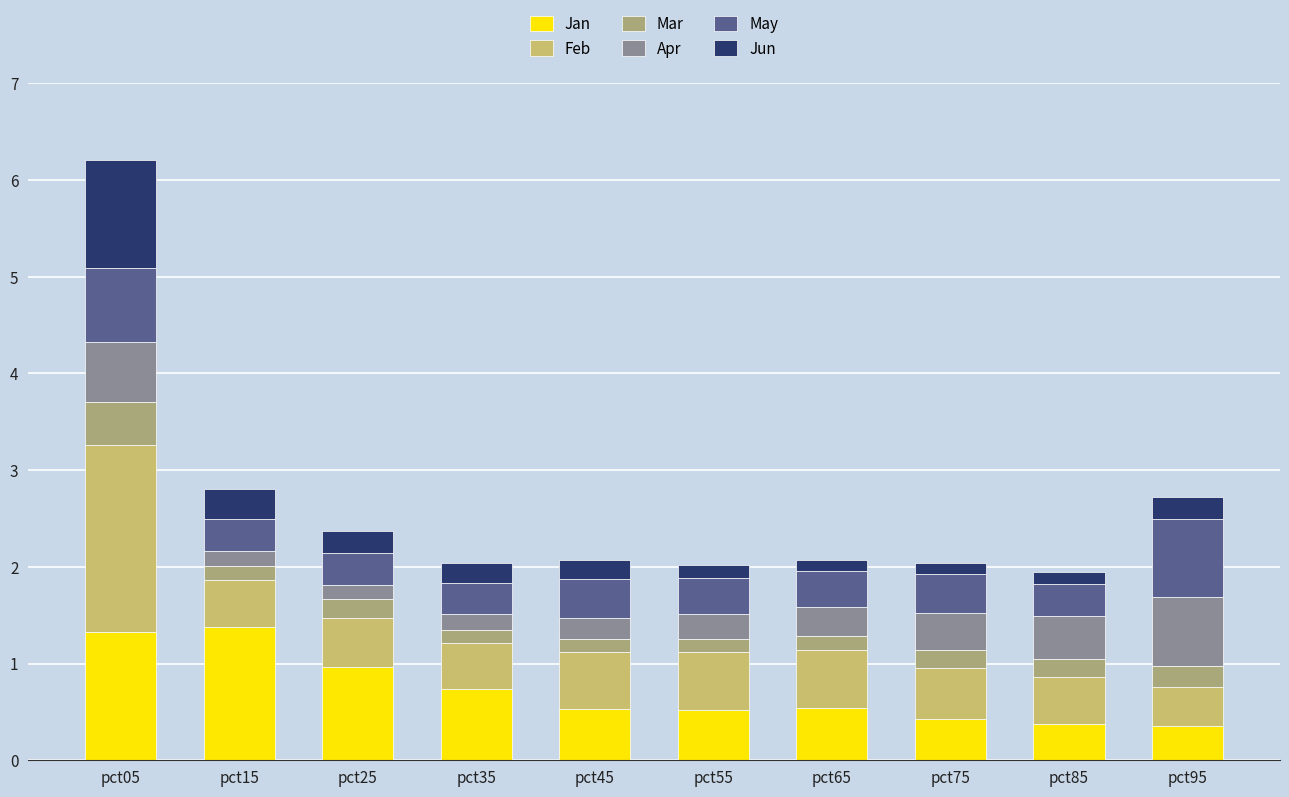

What is the lowest value of the Jan series?

0.4